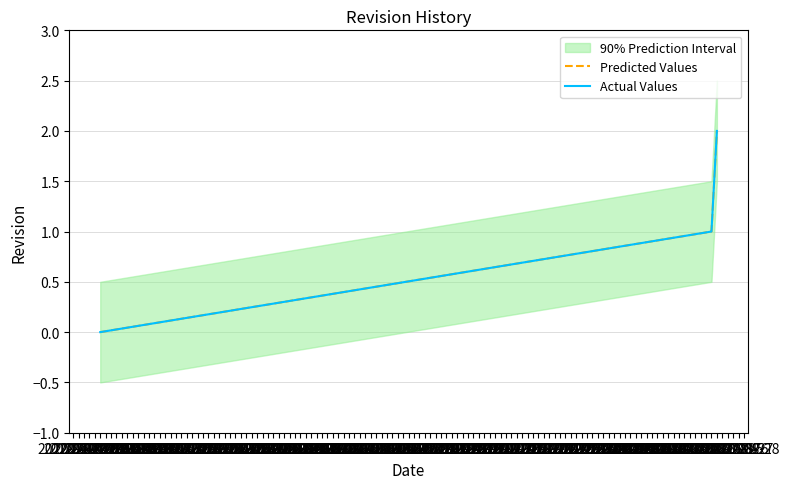

What is the approximate value of Predicted Values at 2022-08-22?

1